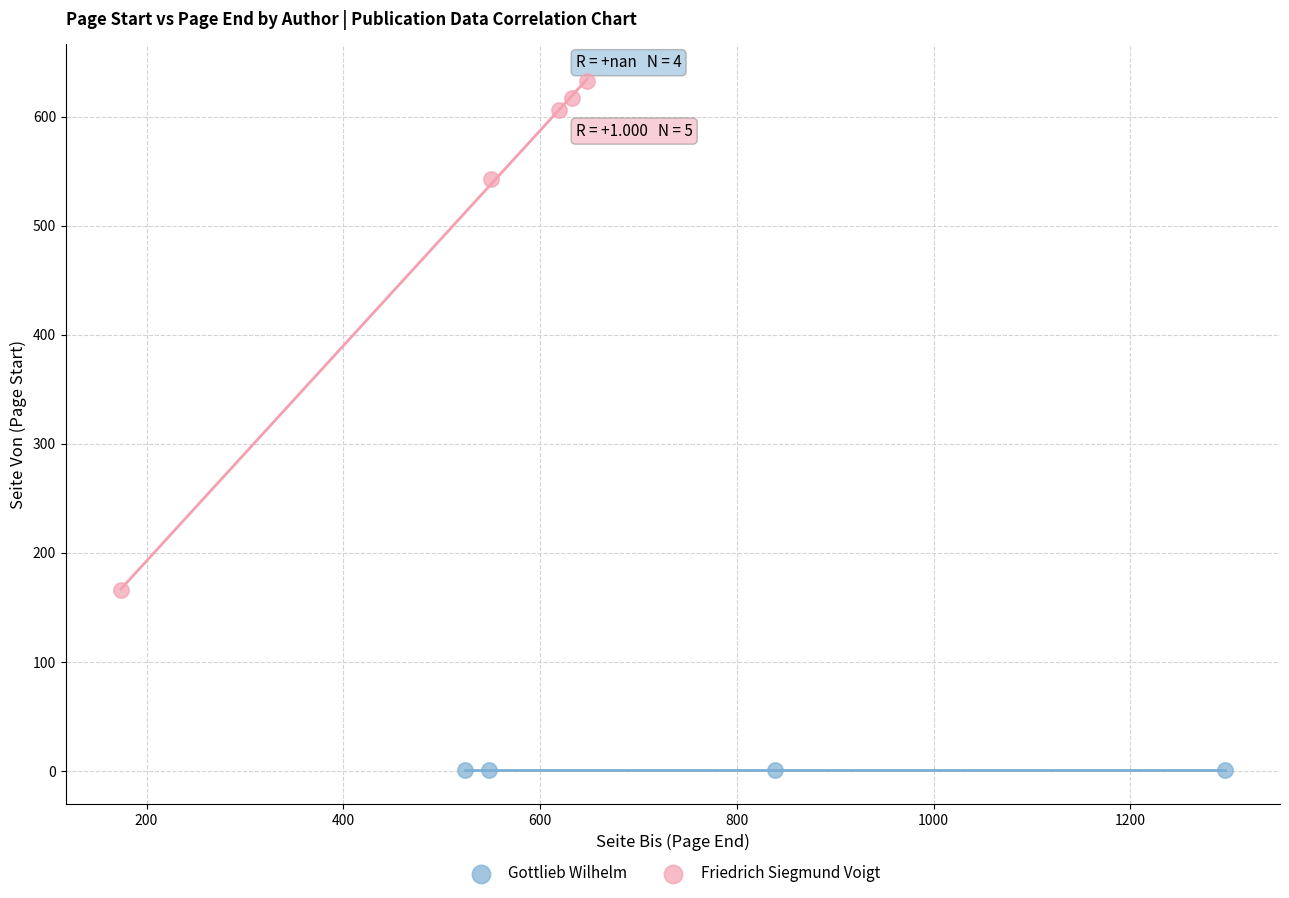

Which series reaches the maximum Y coordinate?

Friedrich Siegmund Voigt